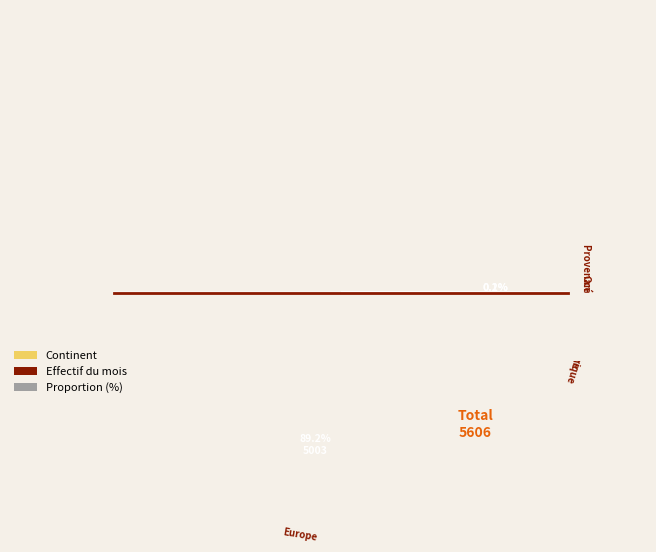

Combined, what portion of the pie is Europe and Afrique?

91.6%